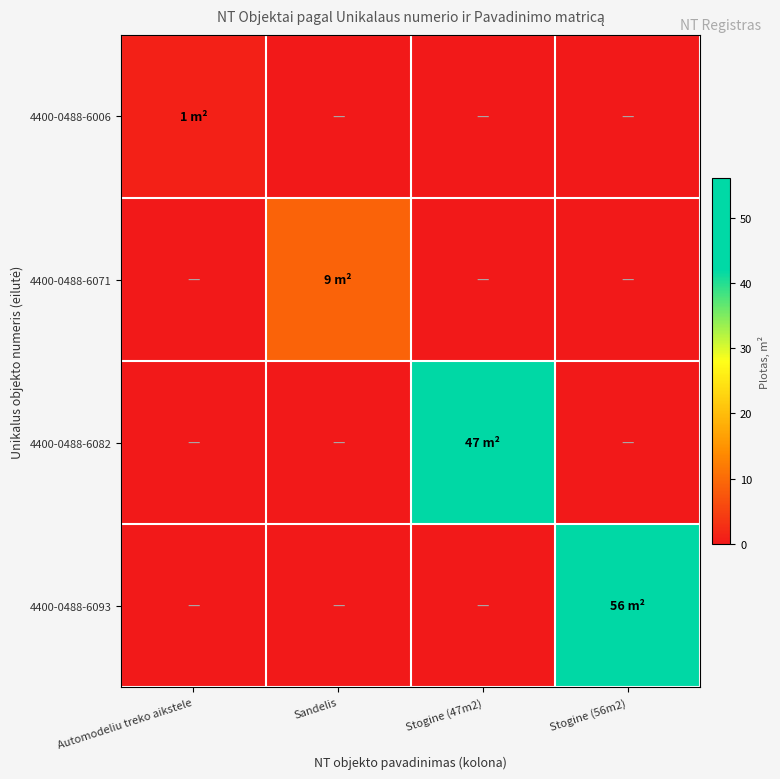

Reading left to right, transcribe all the data shown in this chart.

4400-0488-6006: Automodeliu treko aikstele=1	Sandelis=0	Stogine (47m2)=0	Stogine (56m2)=0
4400-0488-6071: Automodeliu treko aikstele=0	Sandelis=9	Stogine (47m2)=0	Stogine (56m2)=0
4400-0488-6082: Automodeliu treko aikstele=0	Sandelis=0	Stogine (47m2)=47	Stogine (56m2)=0
4400-0488-6093: Automodeliu treko aikstele=0	Sandelis=0	Stogine (47m2)=0	Stogine (56m2)=56